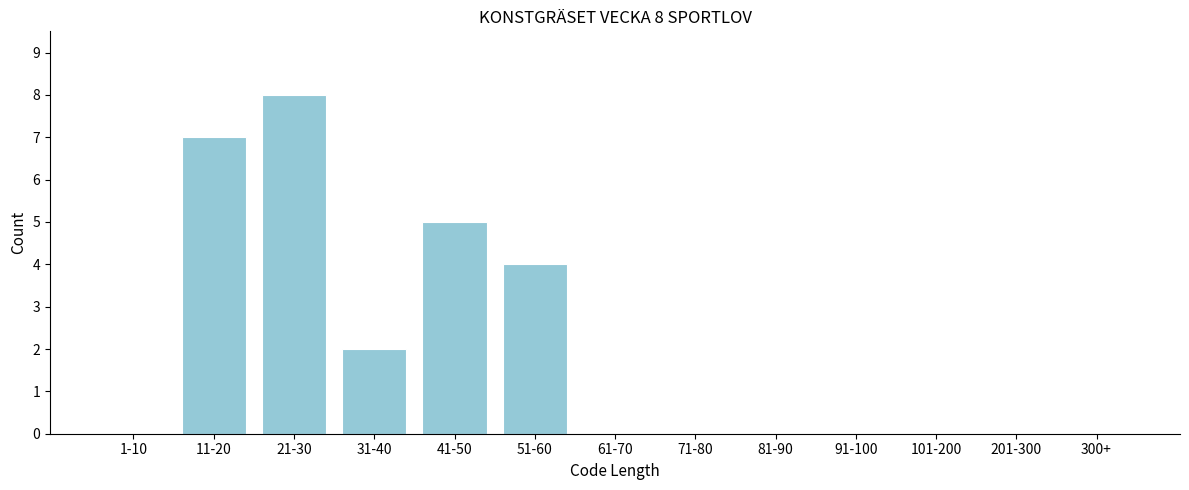

Reading right to left, transcribe all the data shown in this chart.

300+=0	201-300=0	101-200=0	91-100=0	81-90=0	71-80=0	61-70=0	51-60=4	41-50=5	31-40=2	21-30=8	11-20=7	1-10=0